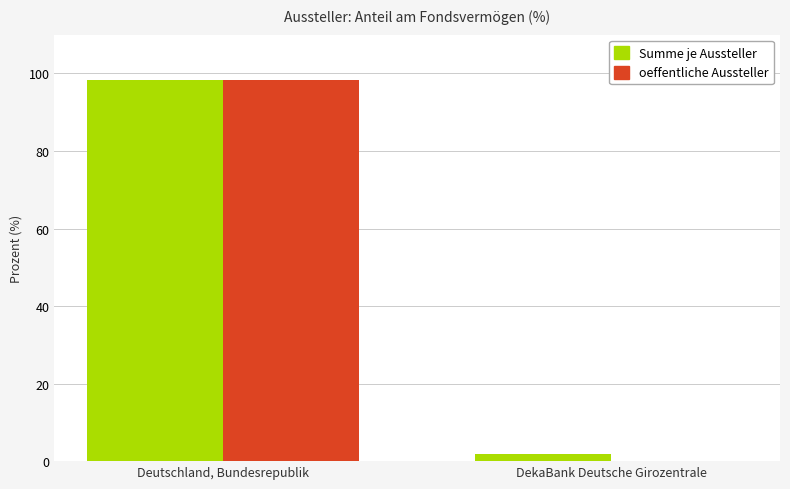

What is the sum of all oeffentliche Aussteller values?

98.2